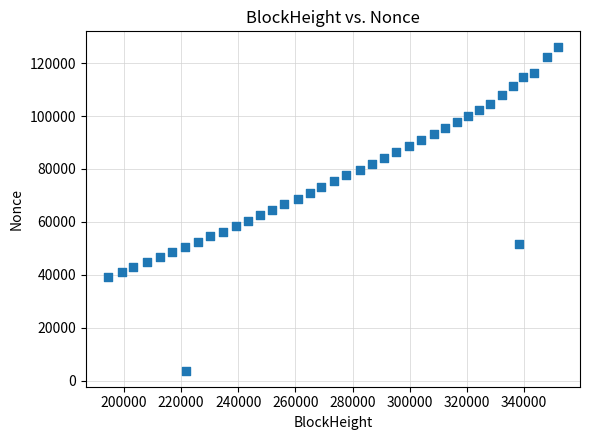

What is the range of Y values (max minus min)?

122070